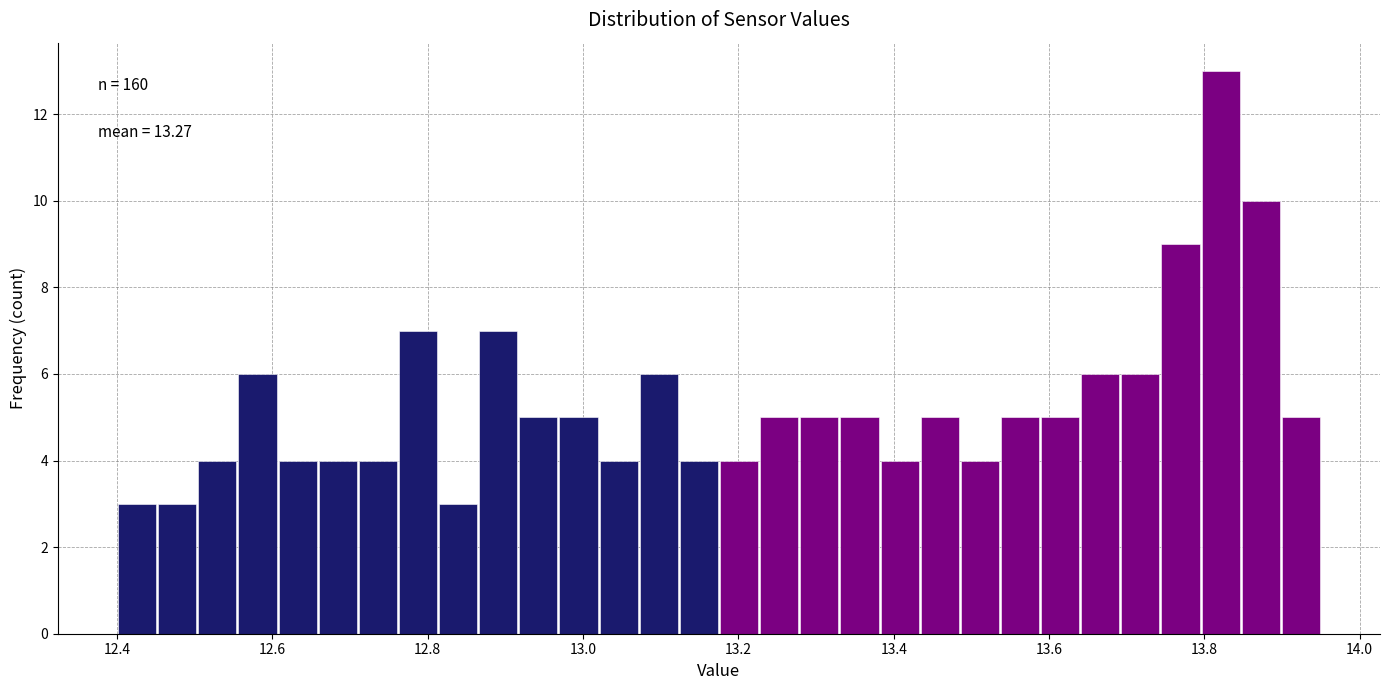

Read against the x-axis, roughly where is the centre of the tallest bar?

13.82